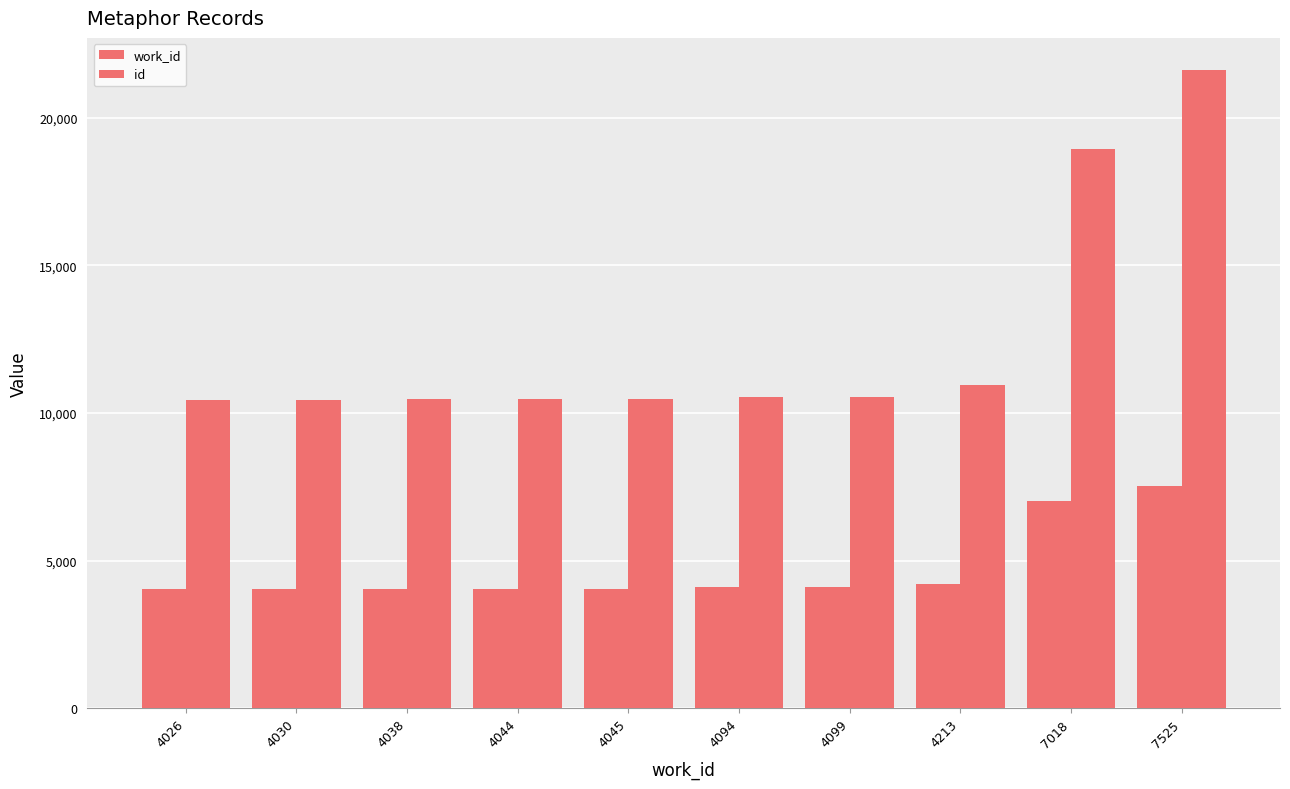

What is the average value of the work_id series?

4713